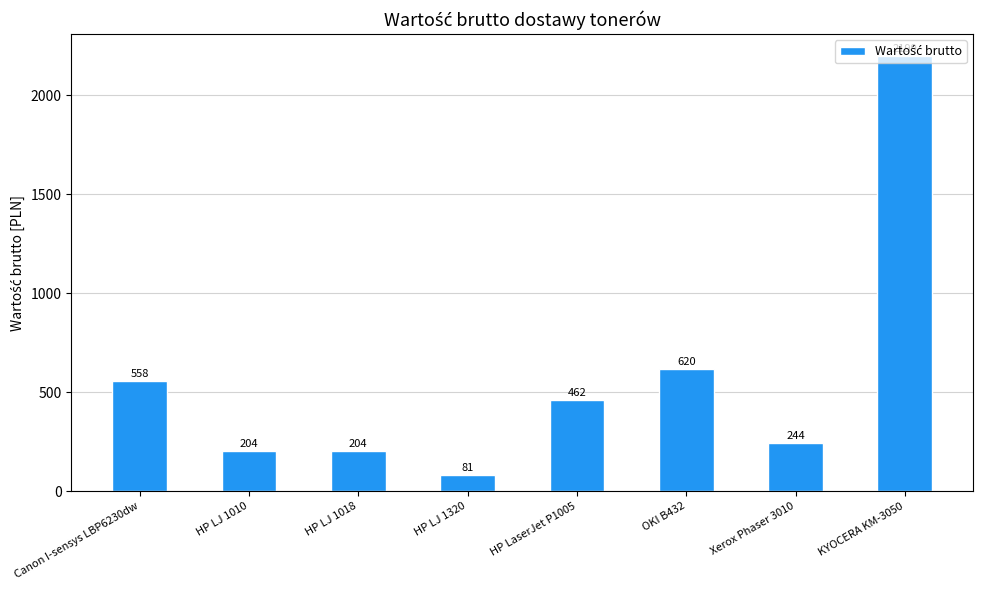

How many bars are there in total?

8